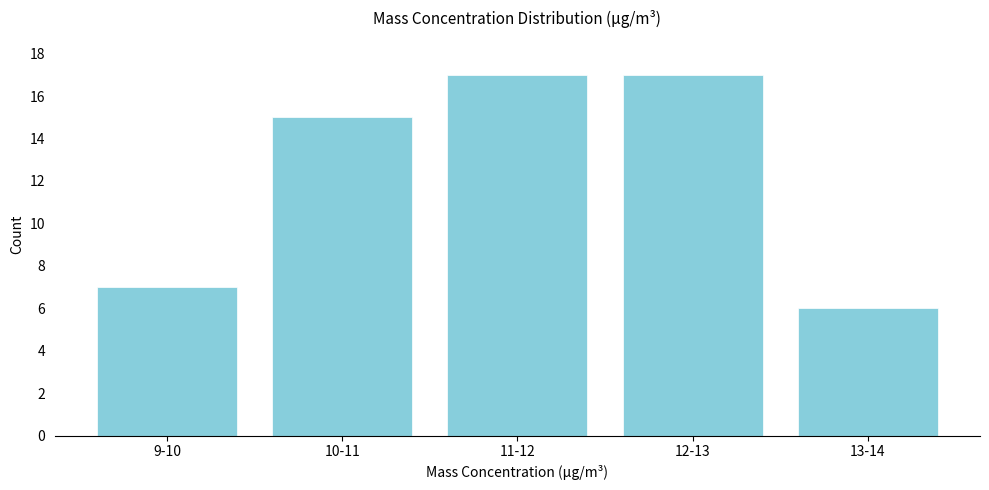

Reading left to right, what are all the values shown in this chart?

7	15	17	17	6